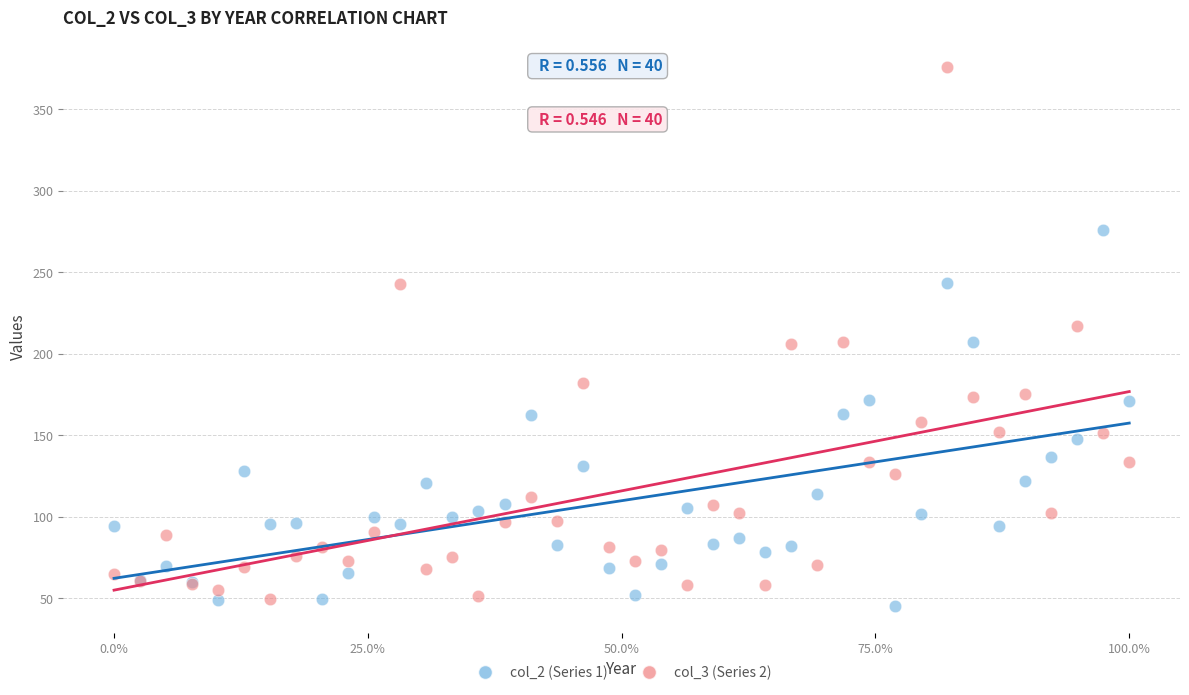

Which series contains the highest Y value?

col_3 (Series 2)